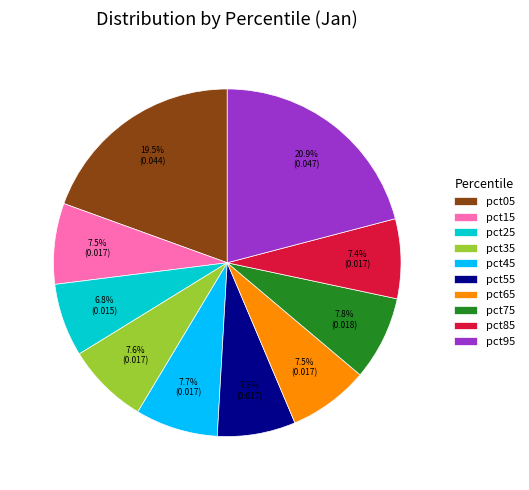

What percentage is the pct25 slice, to the nearest percent?

7%